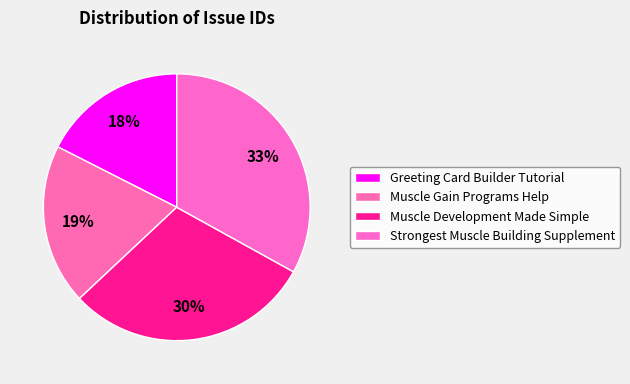

What is the largest slice in the pie chart?

Strongest Muscle Building Supplement